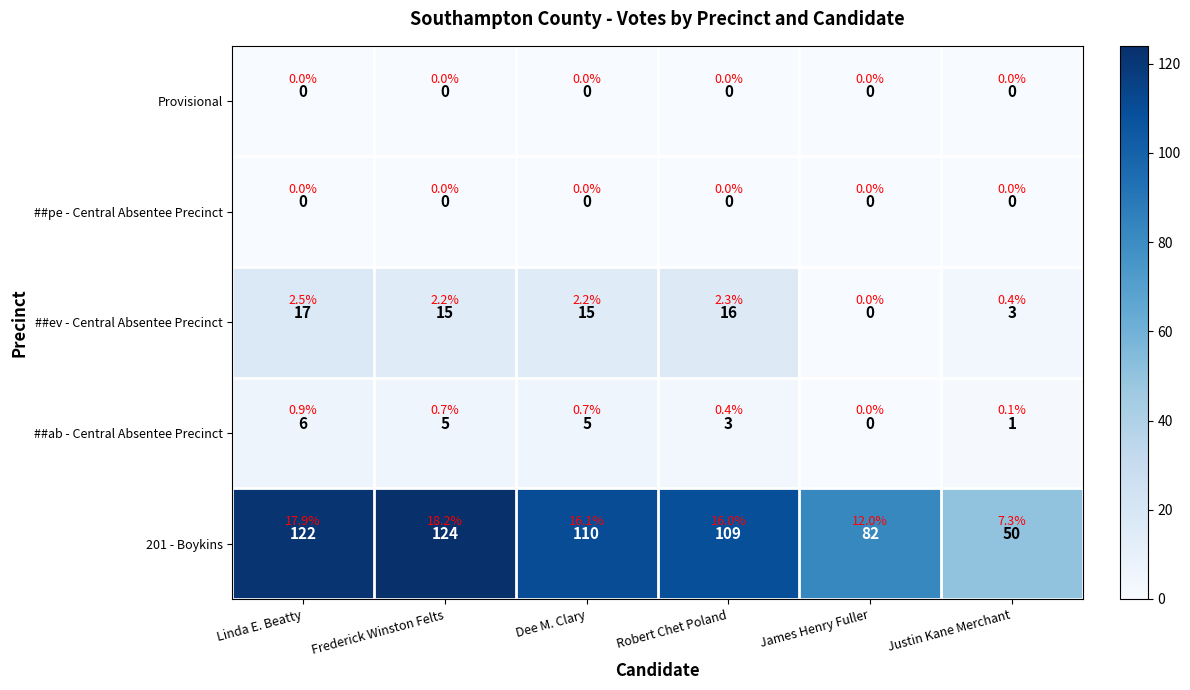

At which label does ##ab - Central Absentee Precinct reach its peak?

Linda E. Beatty